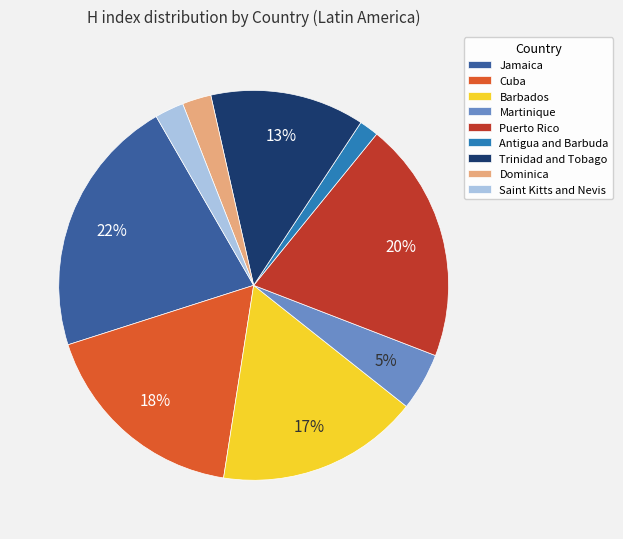

Do Antigua and Barbuda and Trinidad and Tobago together represent more than half of the pie?

No